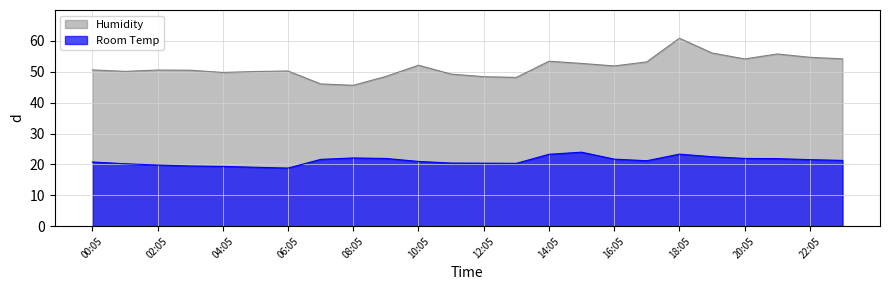

In Room Temp, how many points are higher than both neighbors (excluding endpoints)?

3